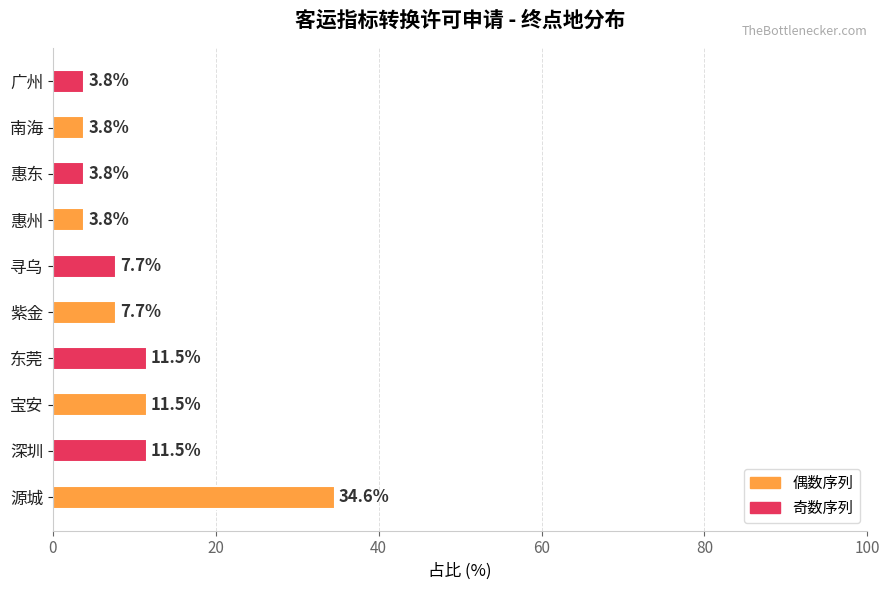

What is the ratio of the value at 南海 to the value at 宝安?

0.3